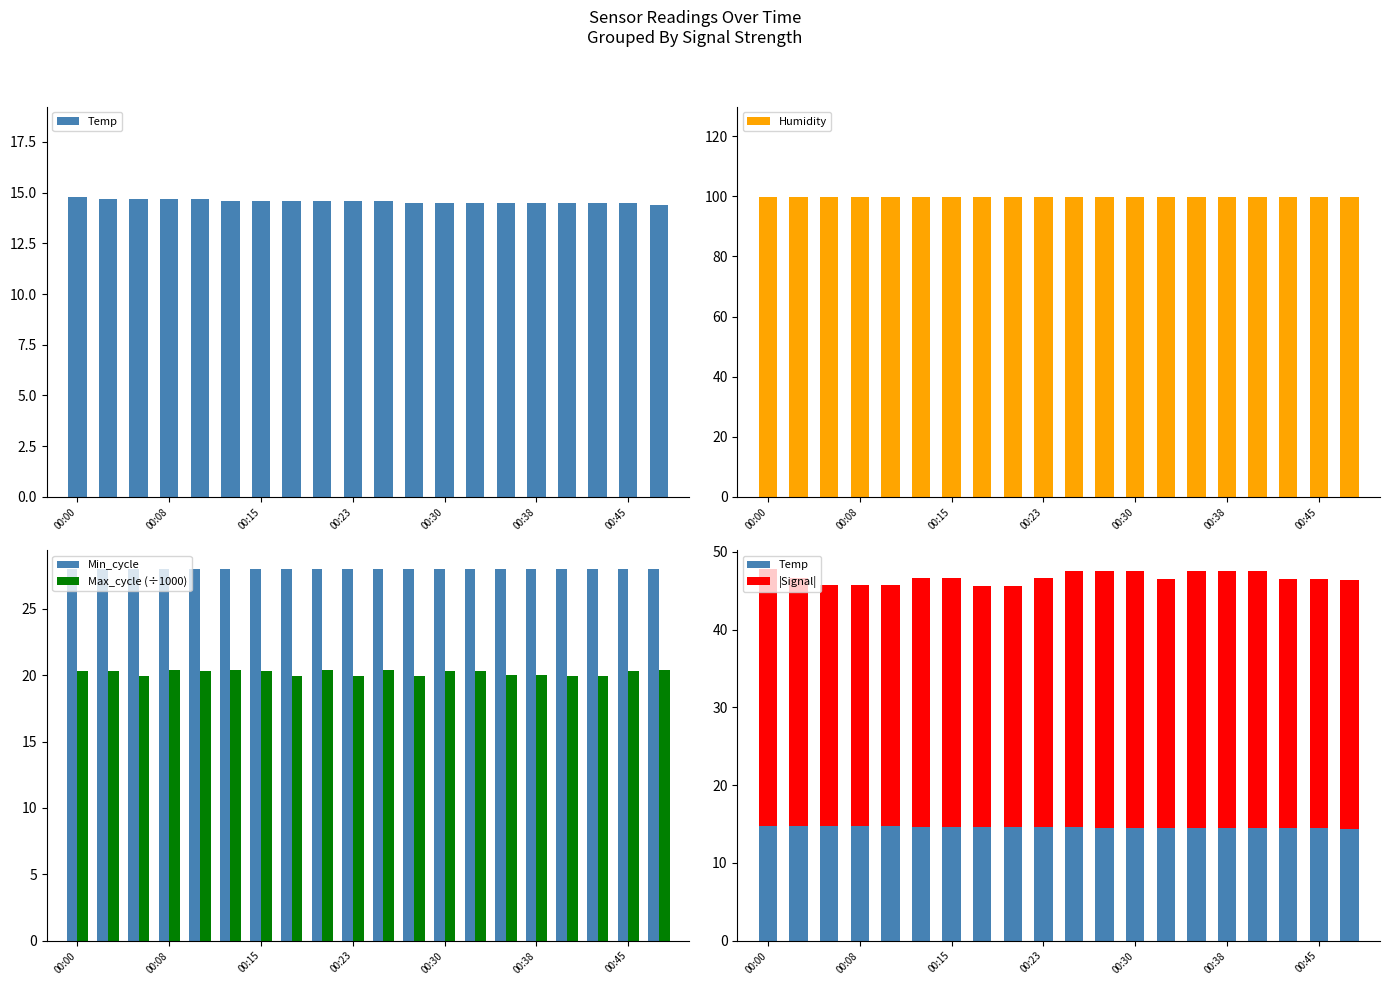

At which label does Min_cycle reach its minimum?

00:00